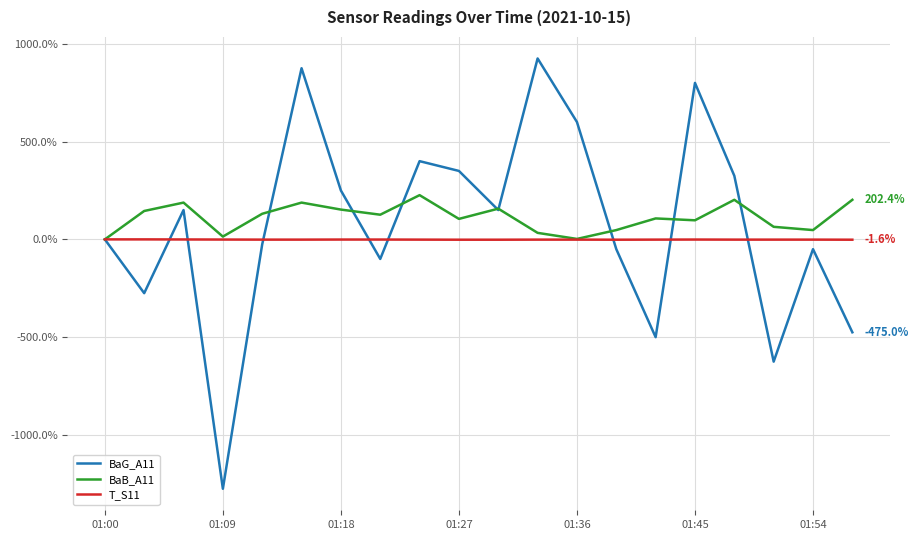

What is the greatest value displayed?

925.0